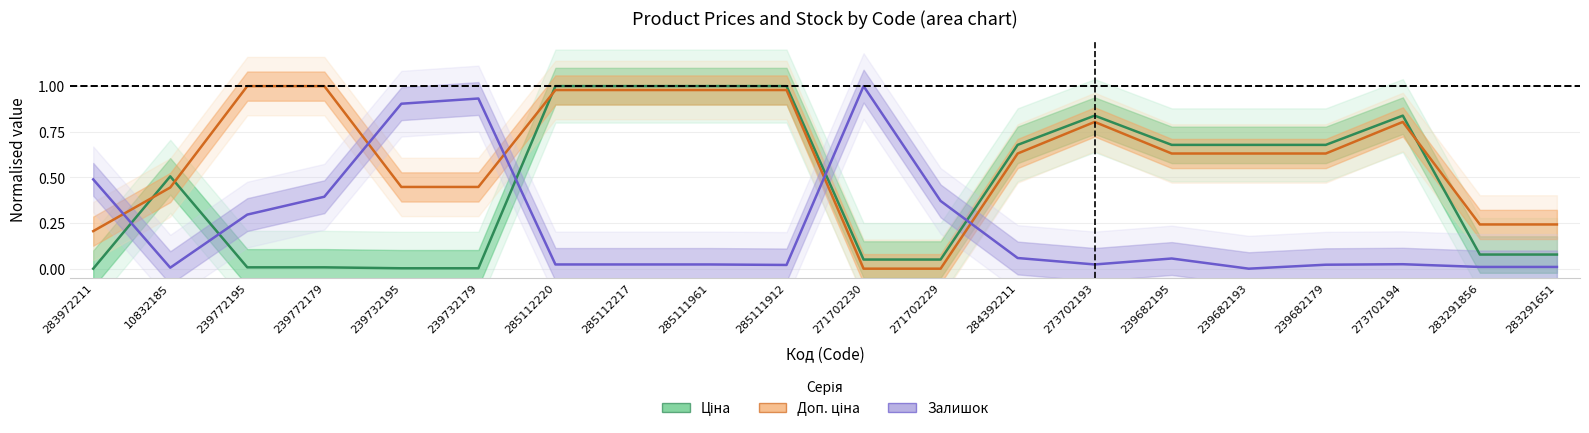

Does the chart display data point markers on the line(s)?

No